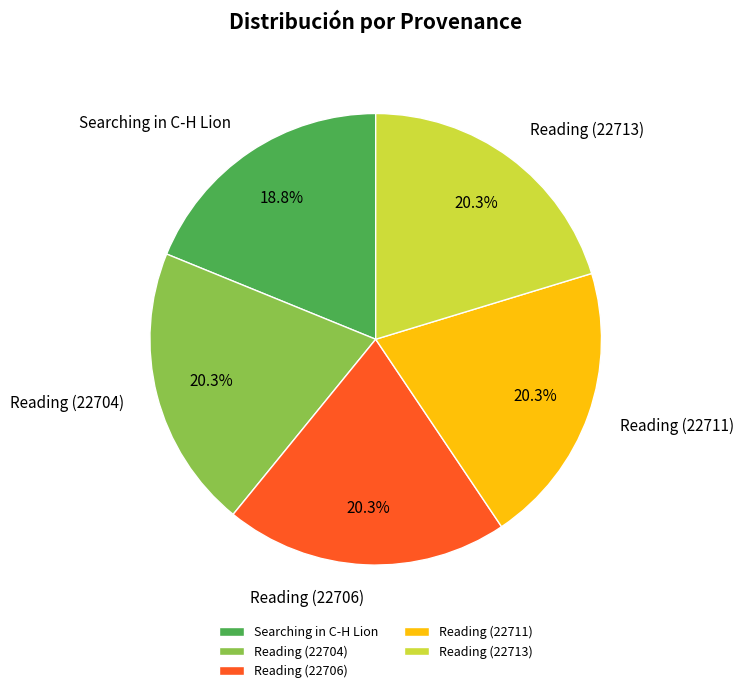

What is the smallest slice in the pie chart?

Searching in C-H Lion